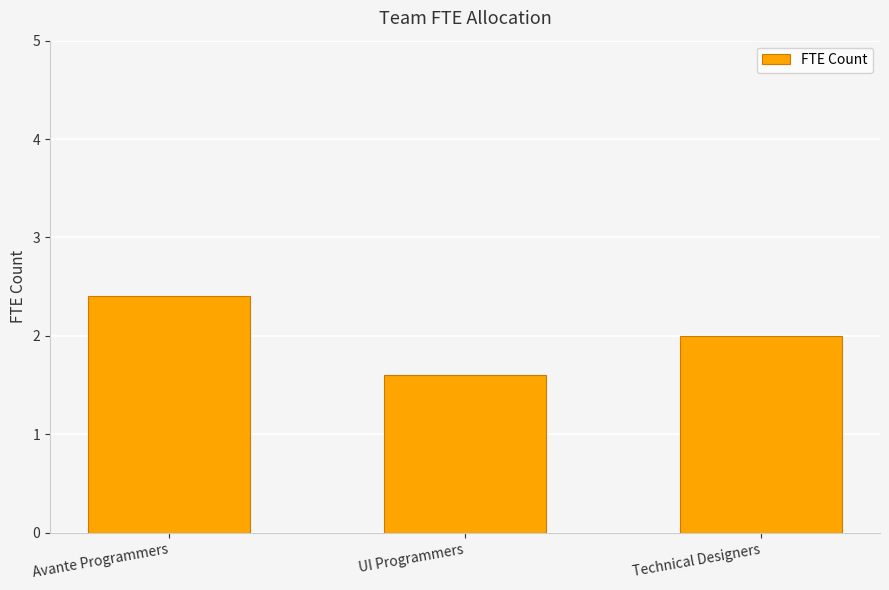

What is the change in value from Avante Programmers to Technical Designers?

-0.4